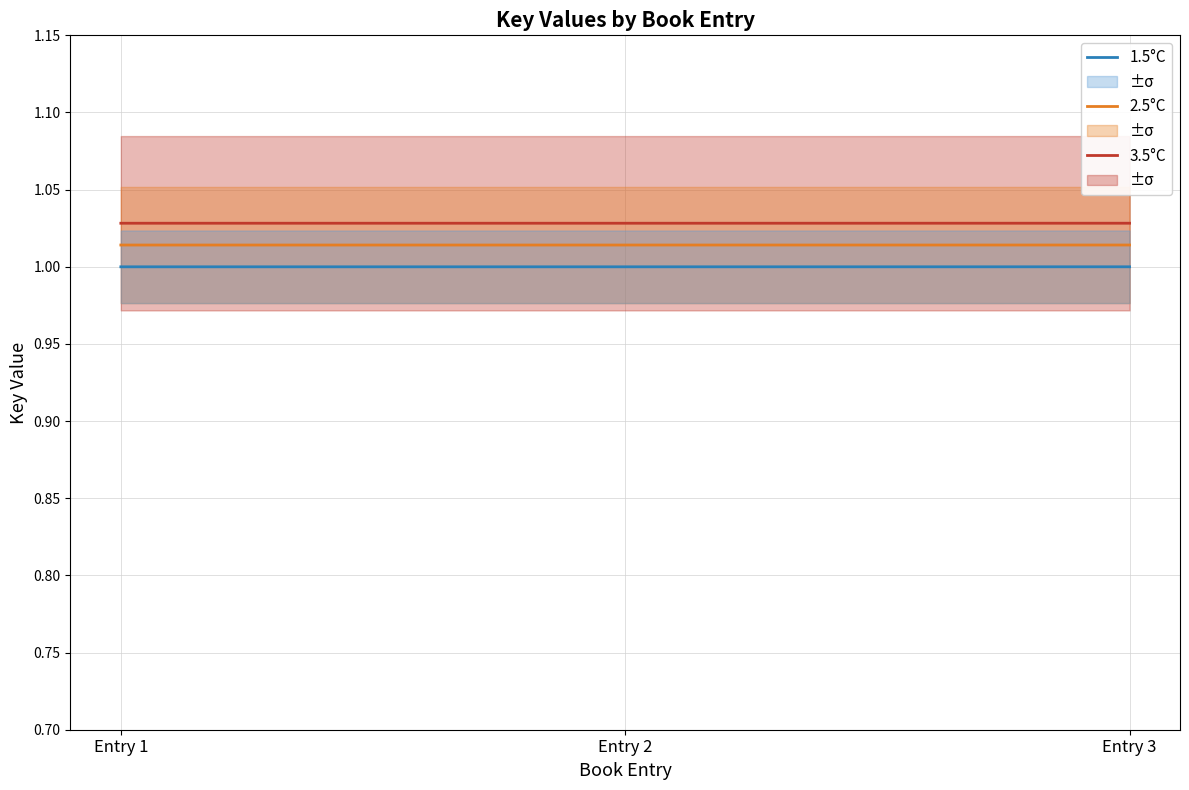

How many categories are shown in the chart?

3